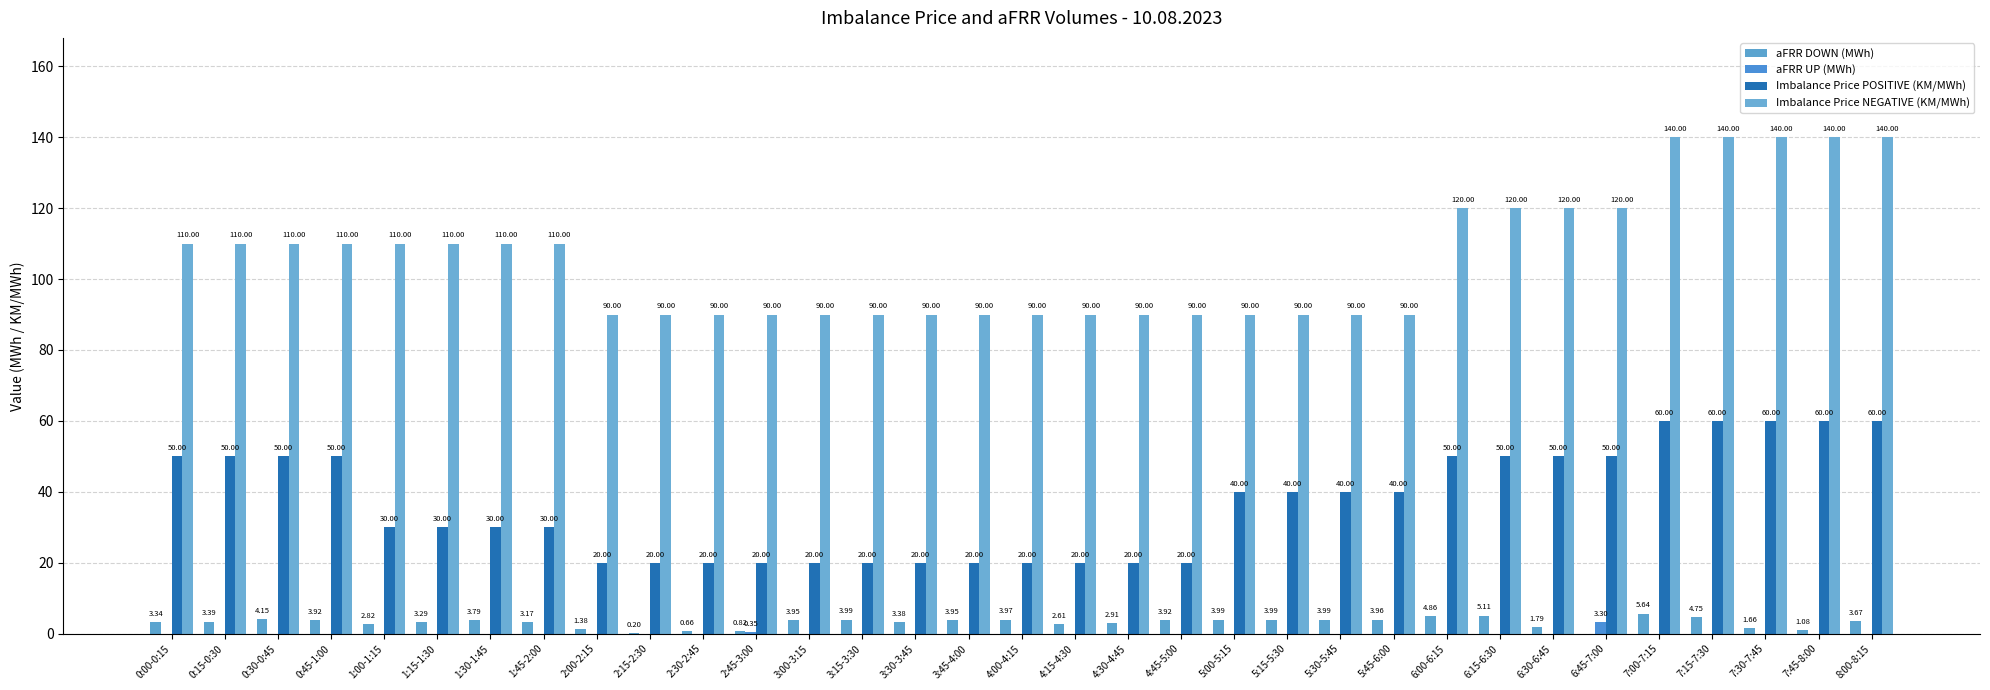

The aFRR UP (MWh) series shows 1.4 at 3:00-3:15. True or false?

False